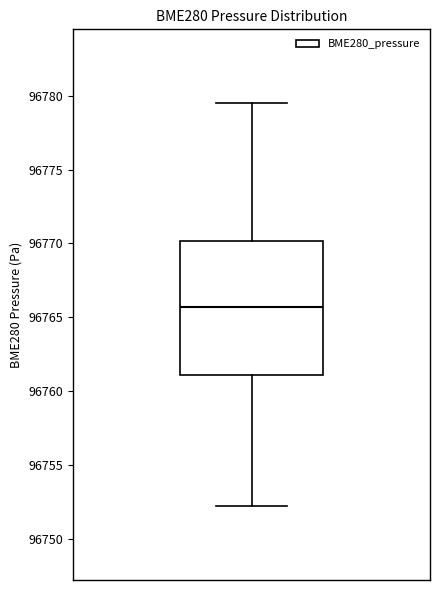

Where does the lower whisker of the box end on the y-axis? The values are not printed on the chart, so give them approximately, as read against the axis.

96752.0